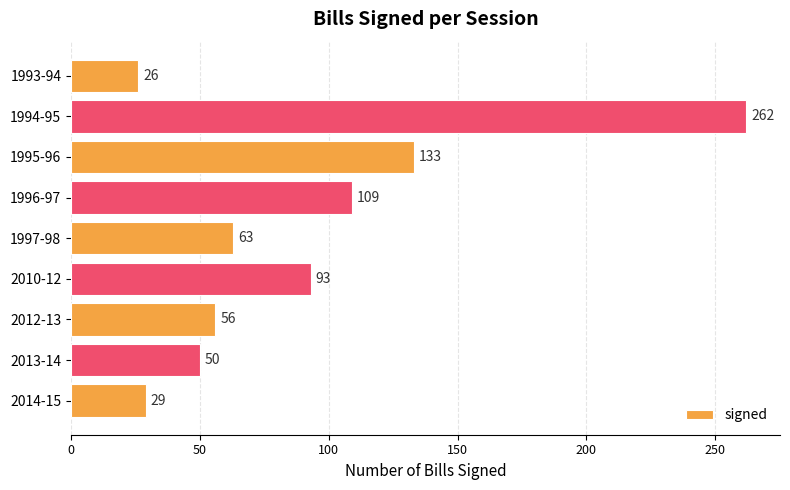

At which label is the value closest to 144?

1995-96